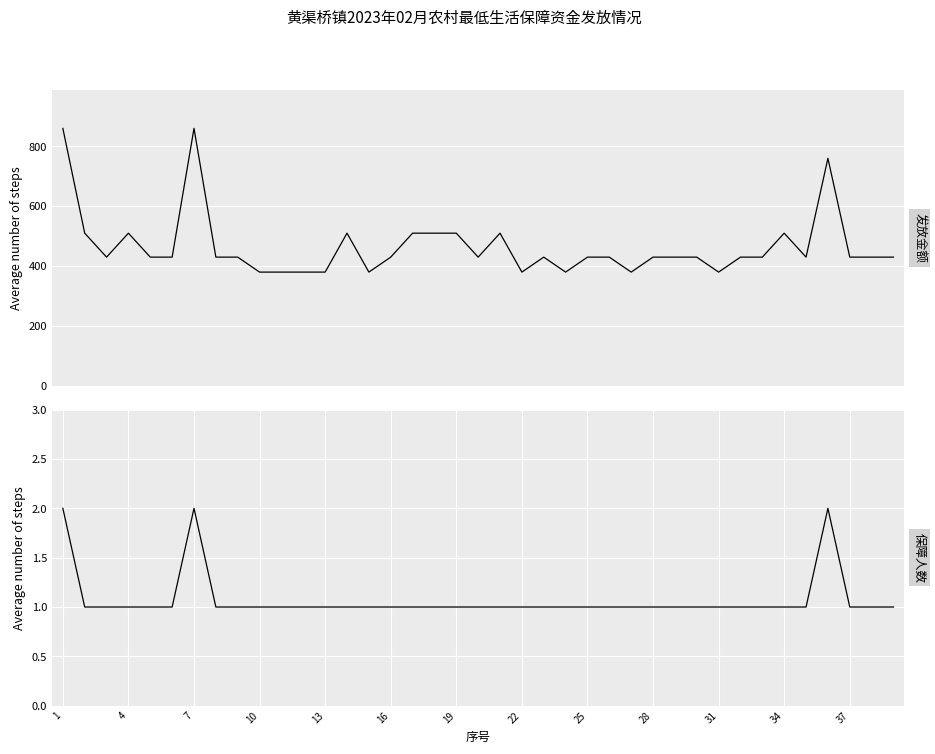

Which label corresponds to the smallest value in the chart?

4